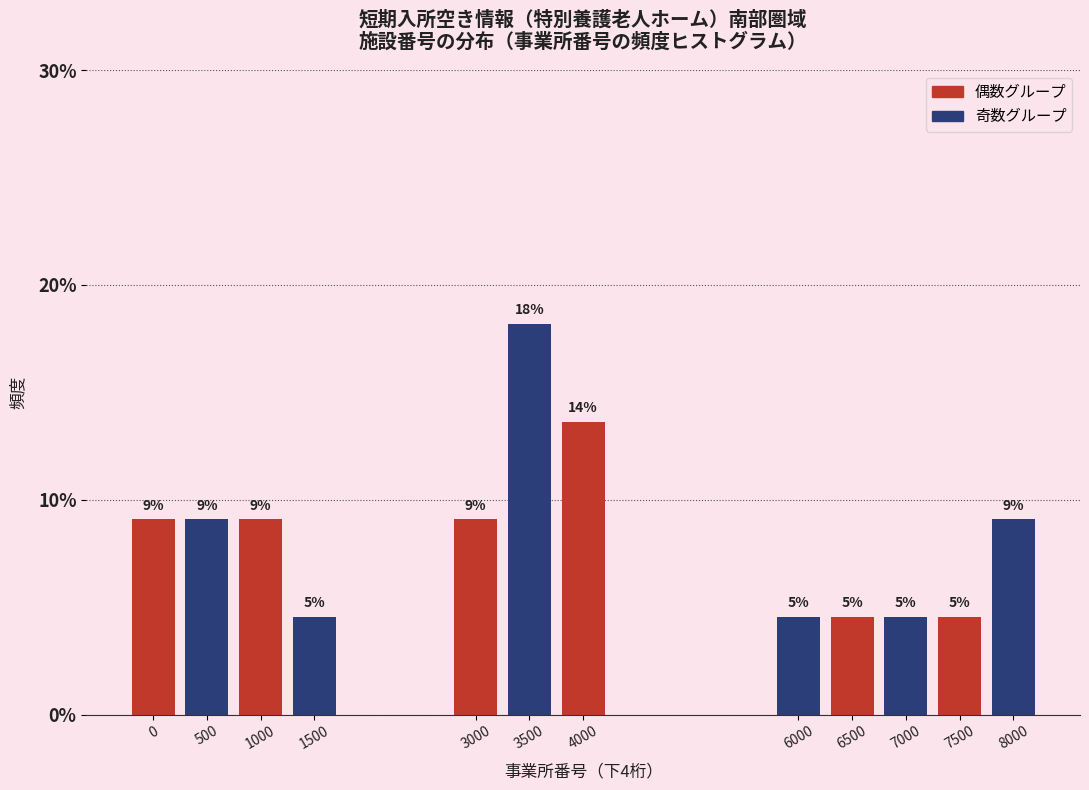

How many bars are there in total?

12